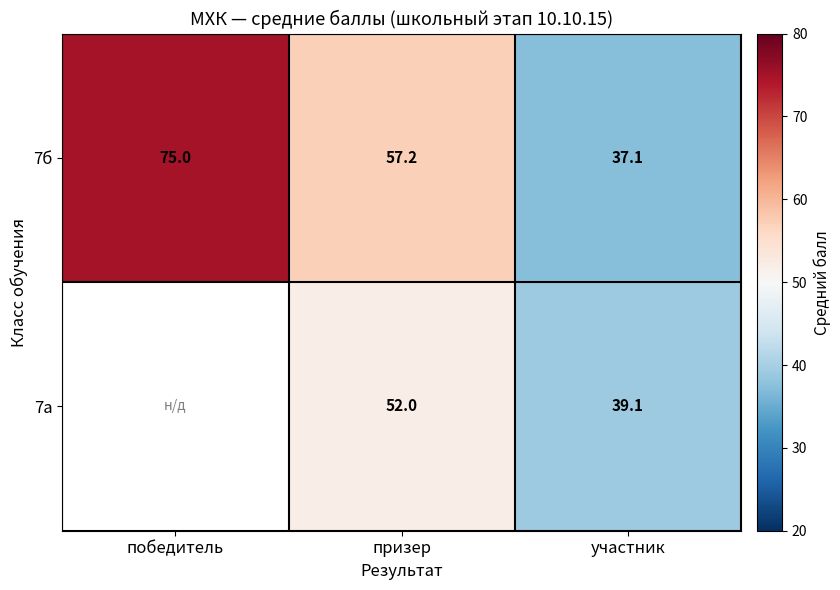

List the labels in order of 7б value, largest first.

победитель, призер, участник